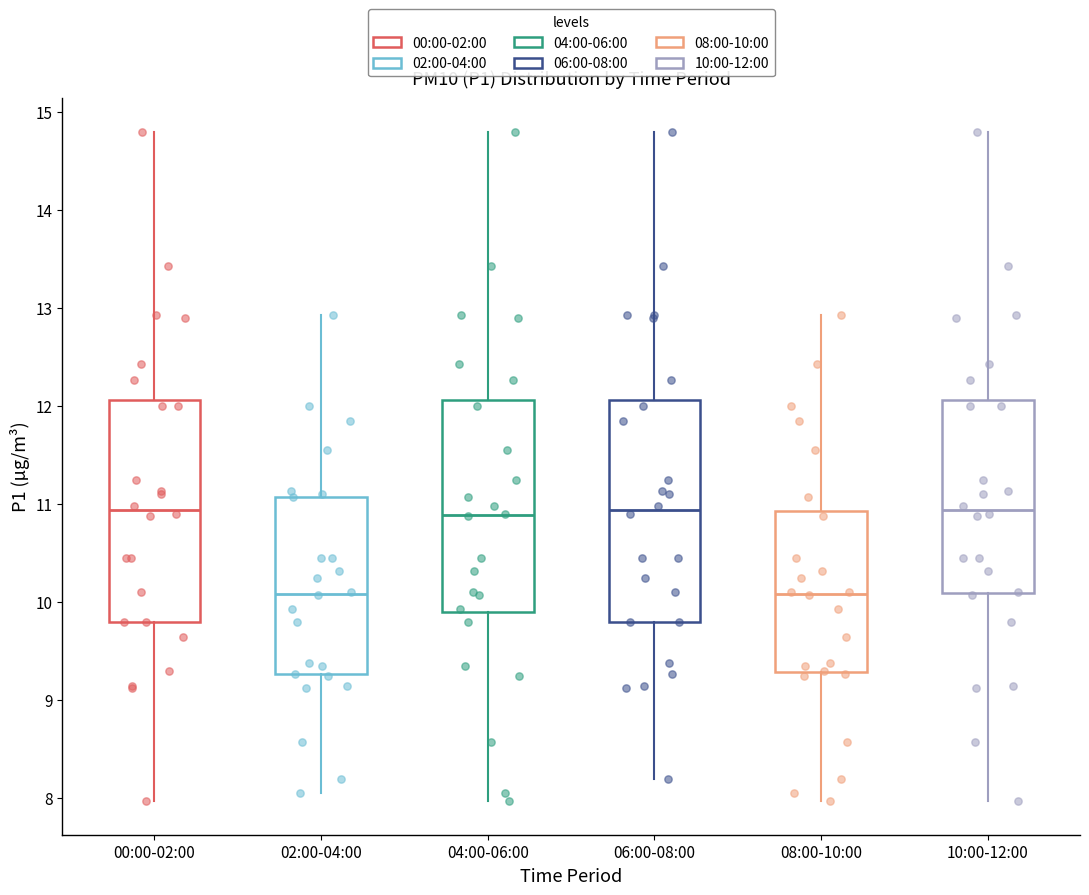

Reading left to right, read every box against the y-axis: the position of its median line, the range the box covers, and the ends of its whiskers. The values are not printed on the chart, so give them approximately, as read against the axis.

00:00-02:00: median 10.9, box 9.8 to 12.1, whiskers 8.0 to 14.8
02:00-04:00: median 10.1, box 9.3 to 11.1, whiskers 8.1 to 12.9
04:00-06:00: median 10.9, box 9.9 to 12.1, whiskers 8.0 to 14.8
06:00-08:00: median 10.9, box 9.8 to 12.1, whiskers 8.2 to 14.8
08:00-10:00: median 10.1, box 9.3 to 10.9, whiskers 8.0 to 12.9
10:00-12:00: median 10.9, box 10.1 to 12.1, whiskers 8.0 to 14.8